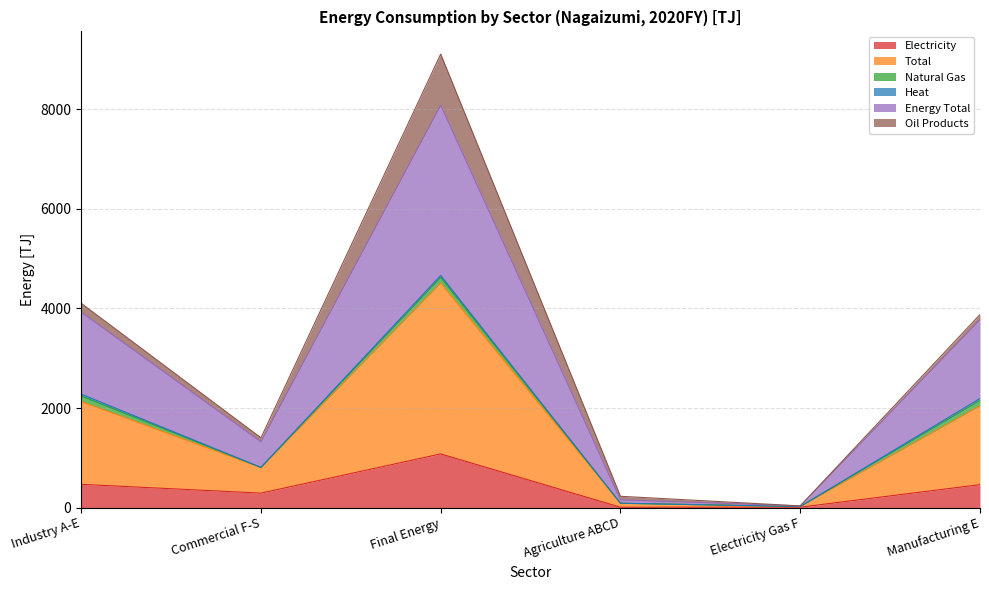

Which label corresponds to the smallest value in the chart?

Agriculture ABCD